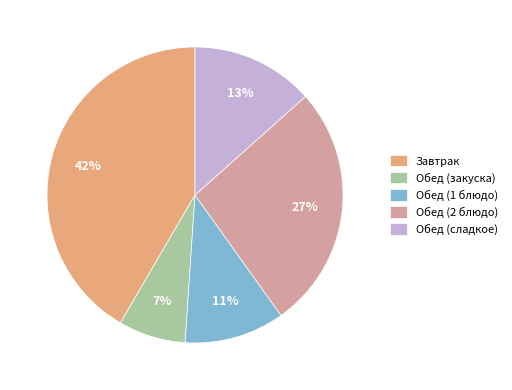

What is the ratio of the value at Обед (сладкое) to the value at Завтрак?

0.3